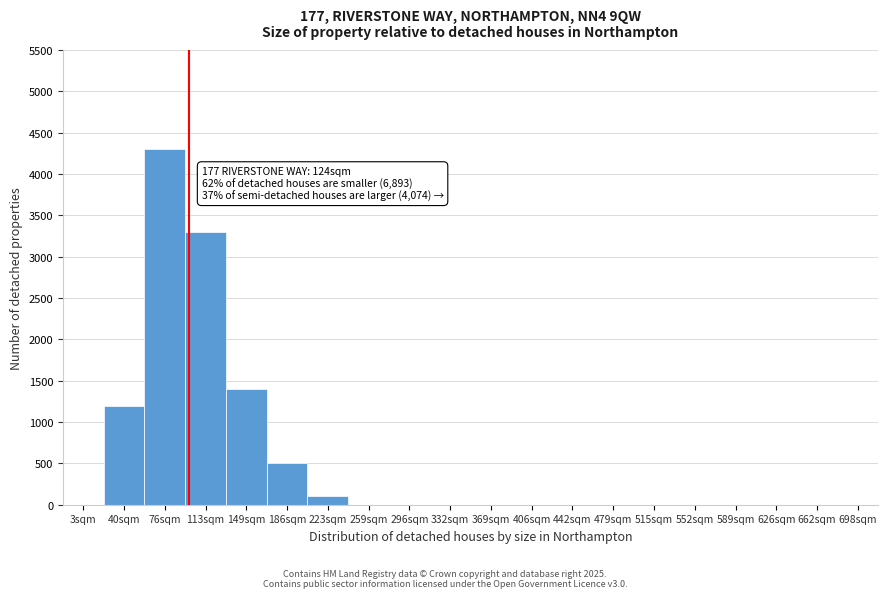

Reading left to right, extract all data points from this chart.

3sqm=0	40sqm=1200	76sqm=4300	113sqm=3300	149sqm=1400	186sqm=500	223sqm=100	259sqm=0	296sqm=0	332sqm=0	369sqm=0	406sqm=0	442sqm=0	479sqm=0	515sqm=0	552sqm=0	589sqm=0	626sqm=0	662sqm=0	698sqm=0